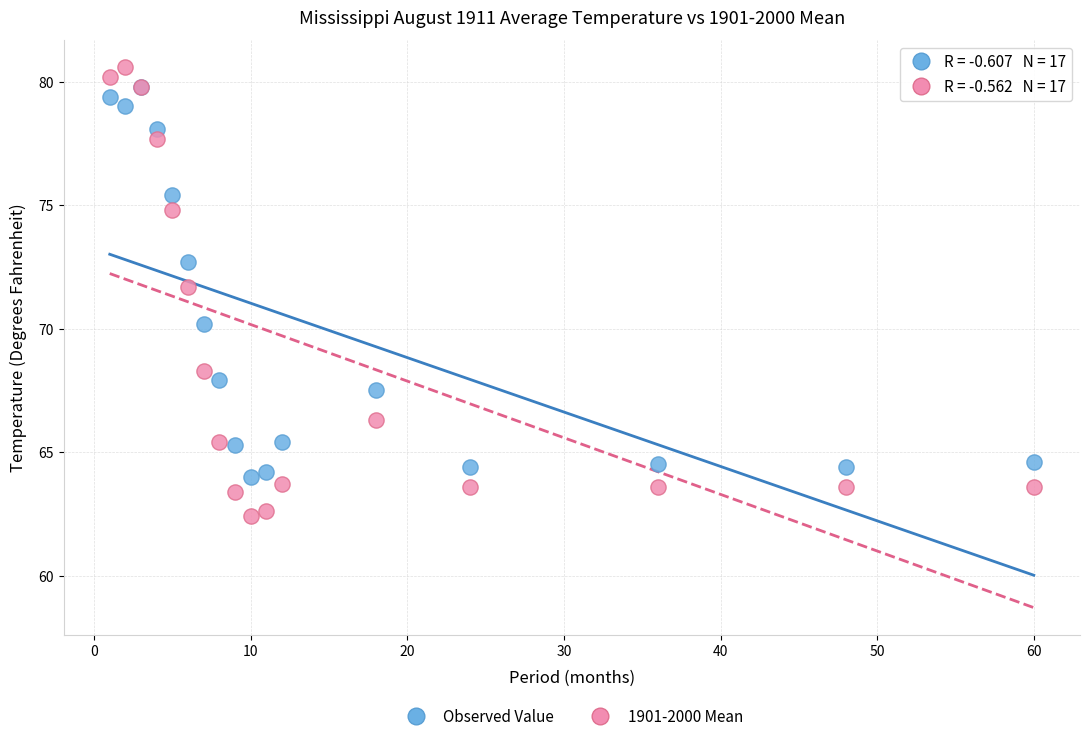

What are all the series names shown in the legend?

Observed Value, 1901-2000 Mean